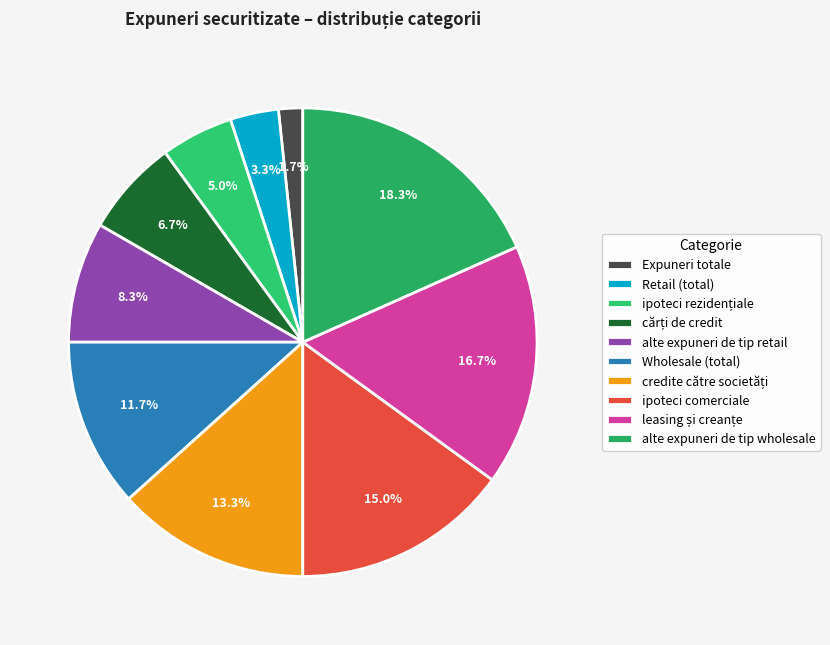

How many segments does this pie chart have?

10